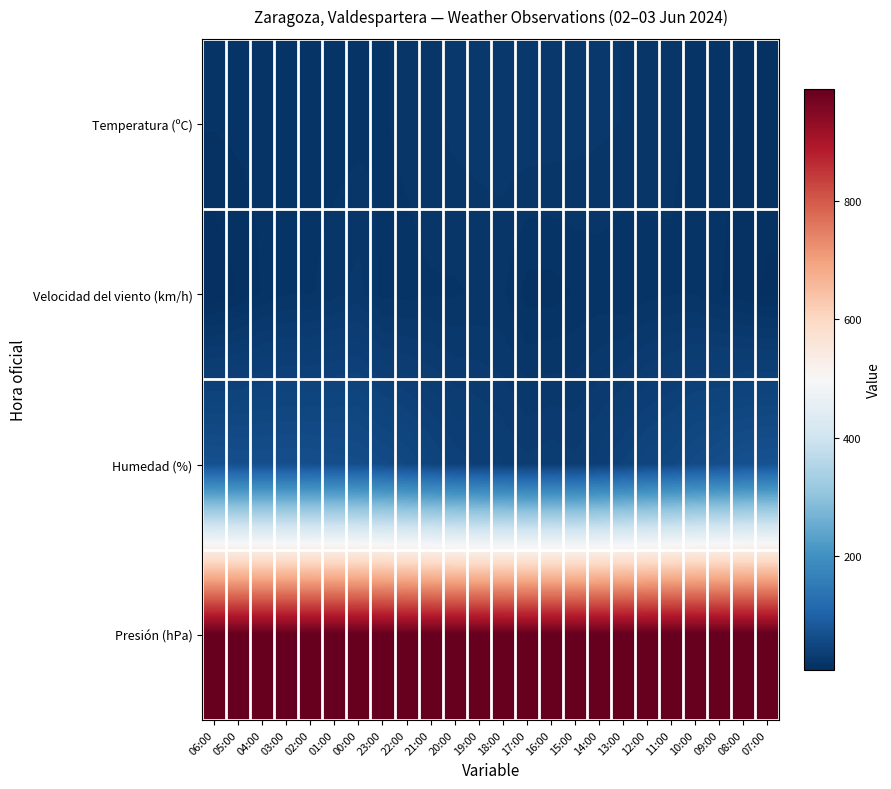

What is the difference between the highest and lowest values at 03:00?

972.8